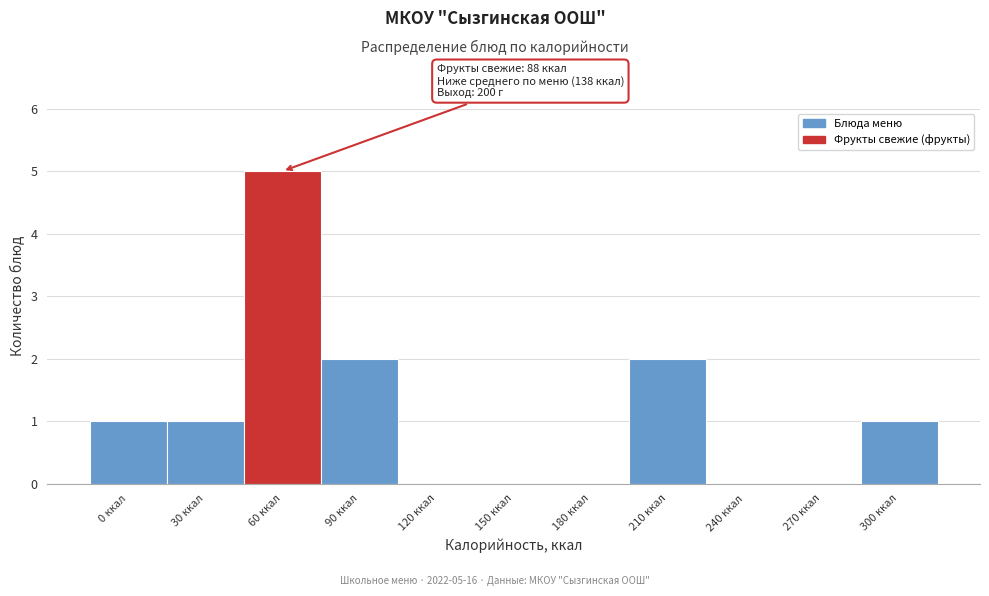

Reading left to right, what are all the values shown in this chart?

0 ккал=1	30 ккал=1	60 ккал=5	90 ккал=2	120 ккал=0	150 ккал=0	180 ккал=0	210 ккал=2	240 ккал=0	270 ккал=0	300 ккал=1